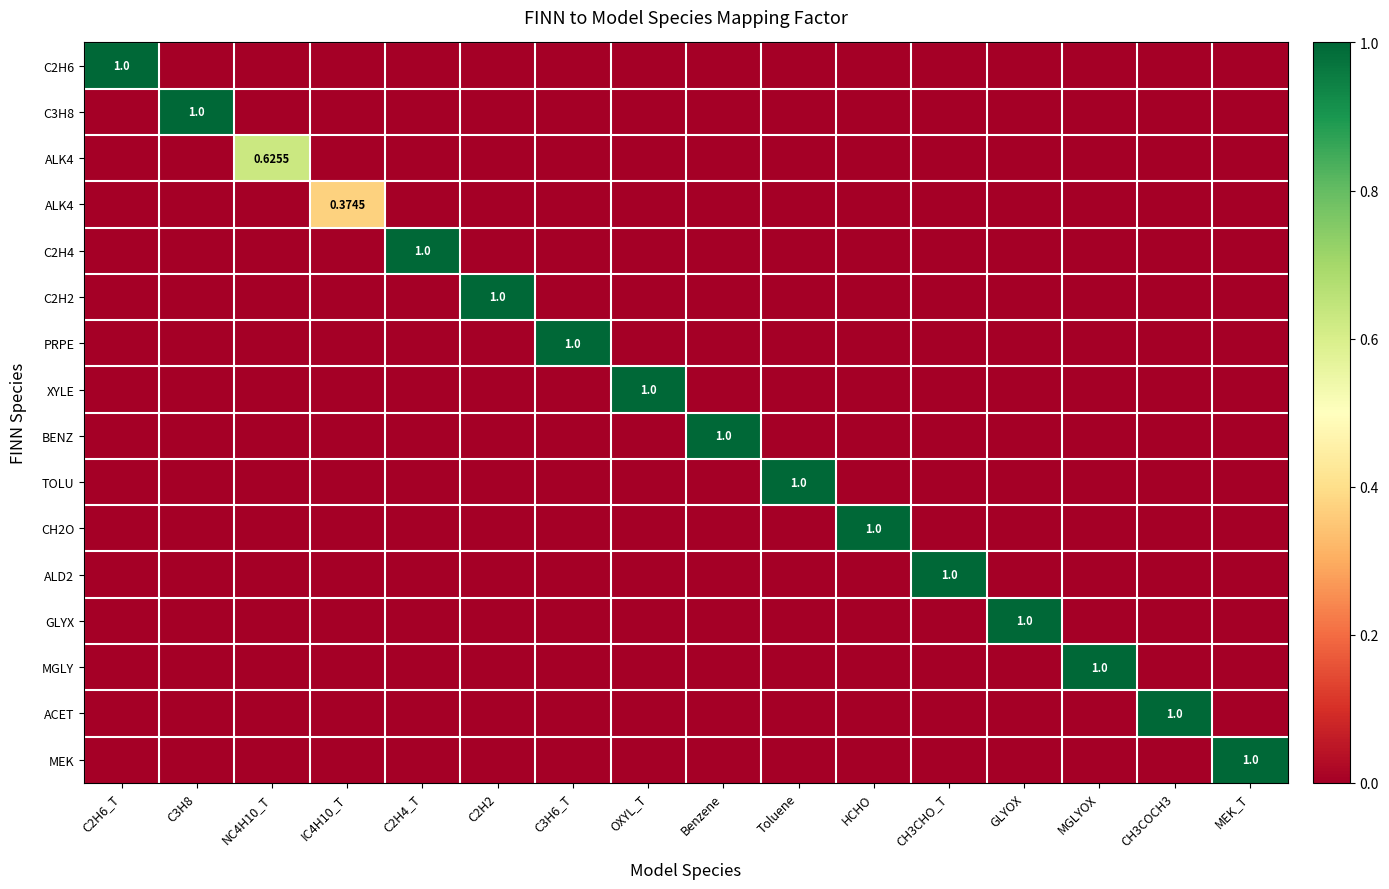

What is the greatest value displayed?

1.0